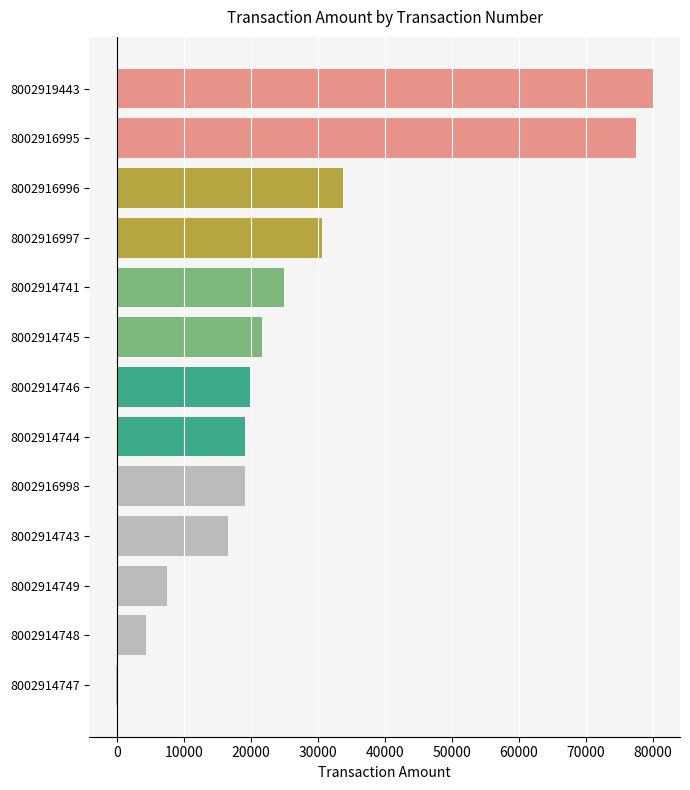

The value at 8002916995 is 117346.8. True or false?

False